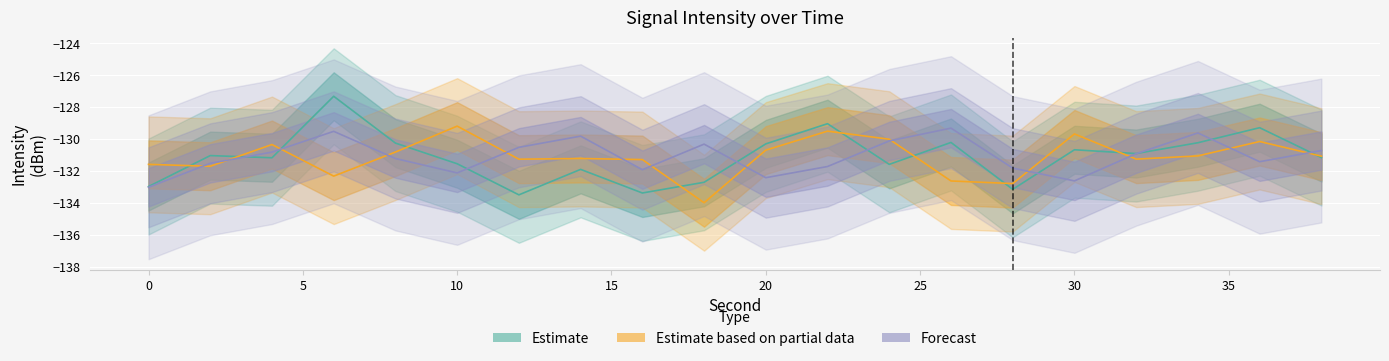

How many values in the Estimate series exceed -131?

9